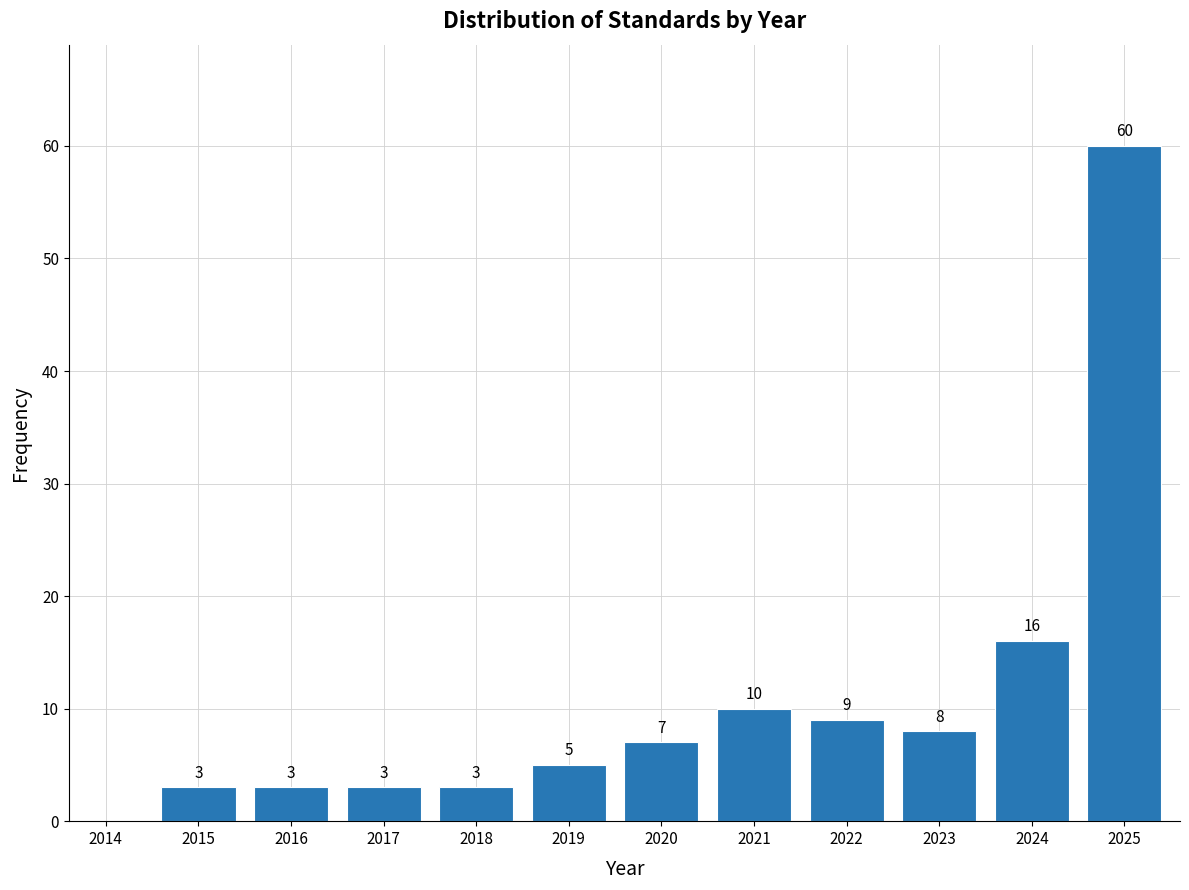

Reading left to right, what are all the values shown in this chart?

2014=0	2015=3	2016=3	2017=3	2018=3	2019=5	2020=7	2021=10	2022=9	2023=8	2024=16	2025=60